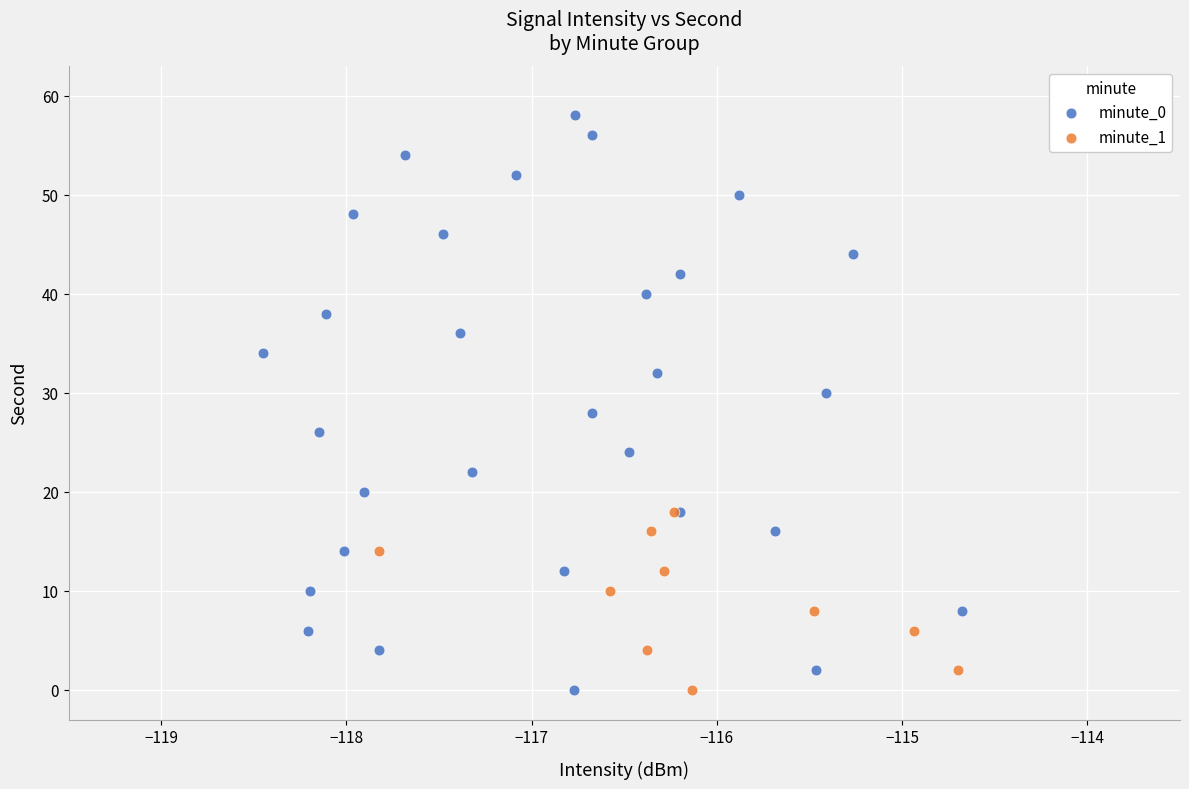

Which series has the largest Y range (max minus min)?

minute_0